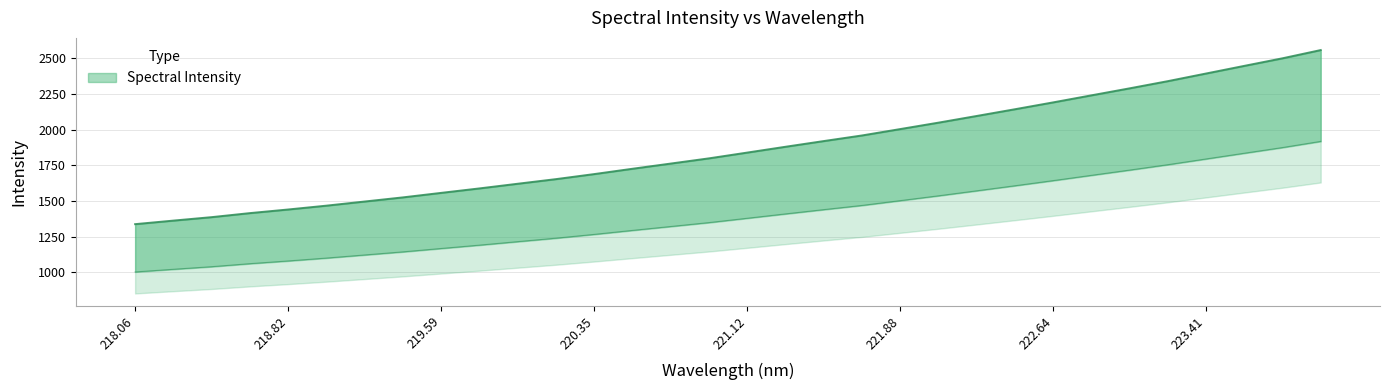

What is the label of the 2nd point from the left?

218.2508